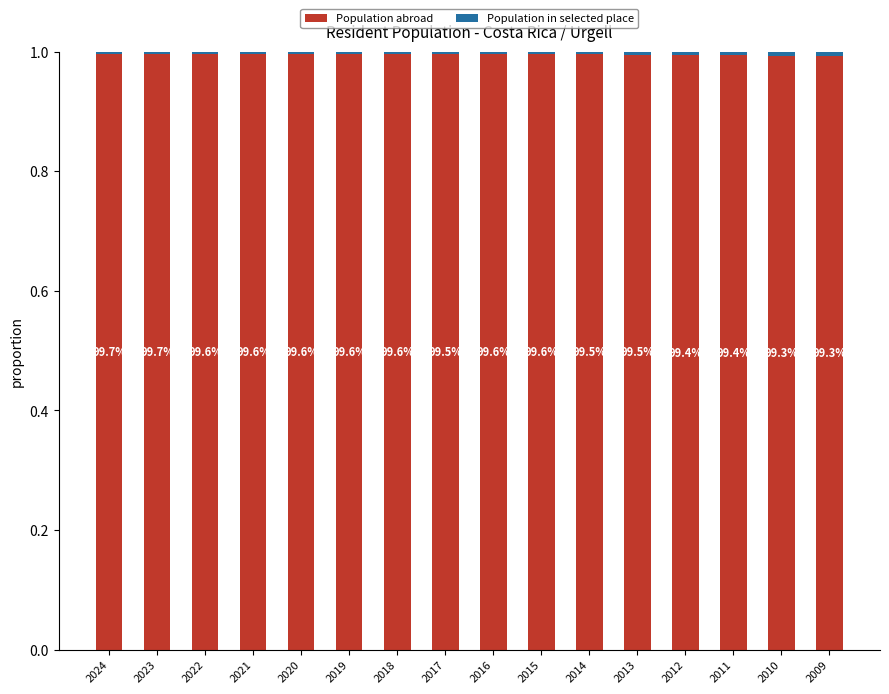

Are the bars grouped side by side (vs. stacked)?

No